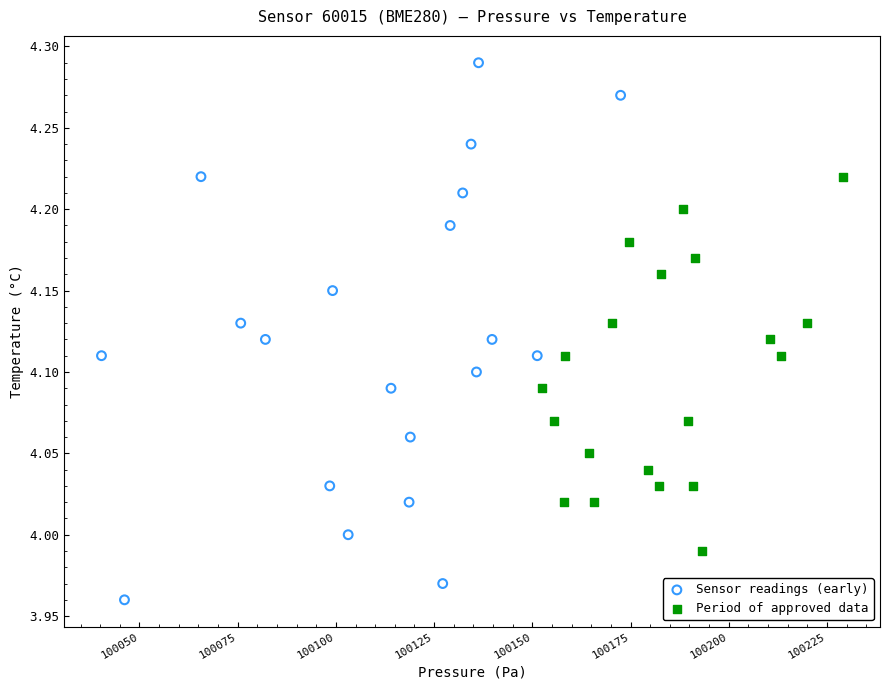

Which series reaches the maximum Y coordinate?

Sensor readings (early)